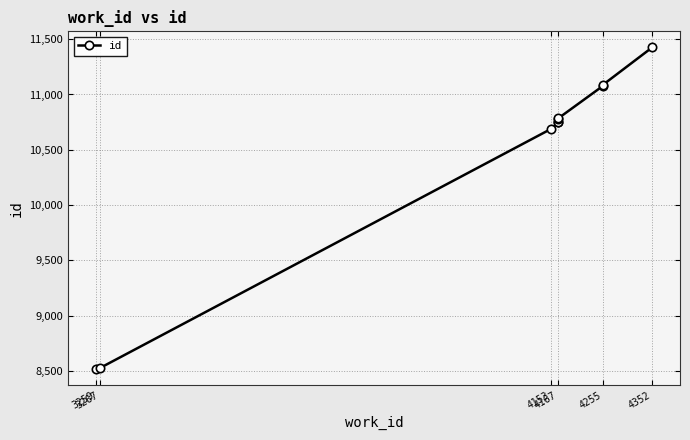

How many values are below 10782?

5